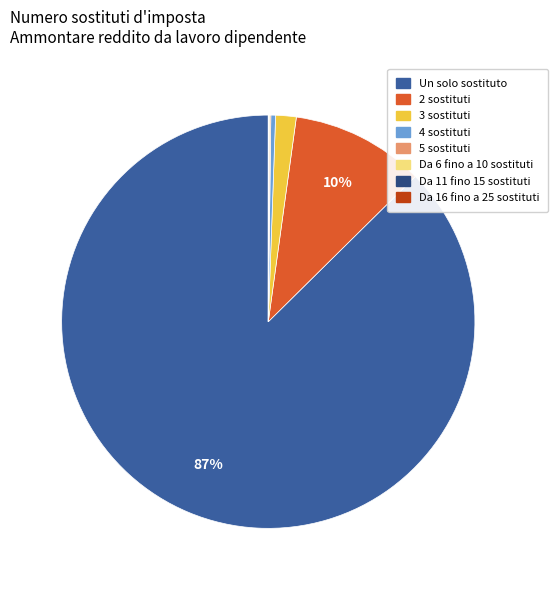

Is it true that Un solo sostituto is 87% of the pie?

True